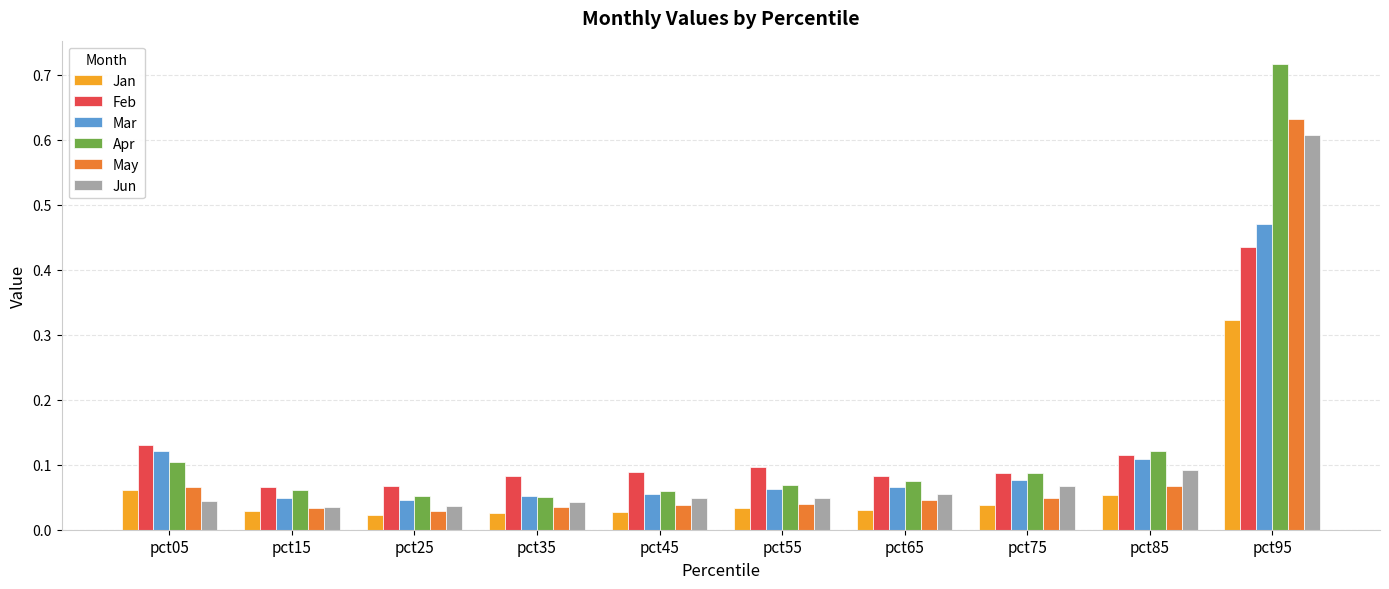

What are all the series names shown in the legend?

Jan, Feb, Mar, Apr, May, Jun